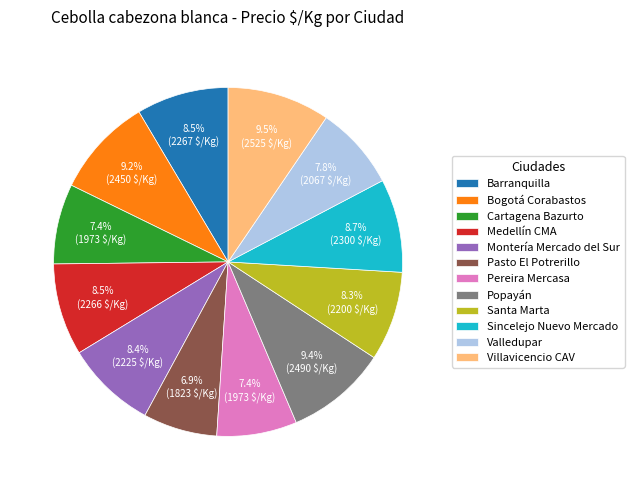

Does Montería Mercado del Sur represent more than half of the total?

No